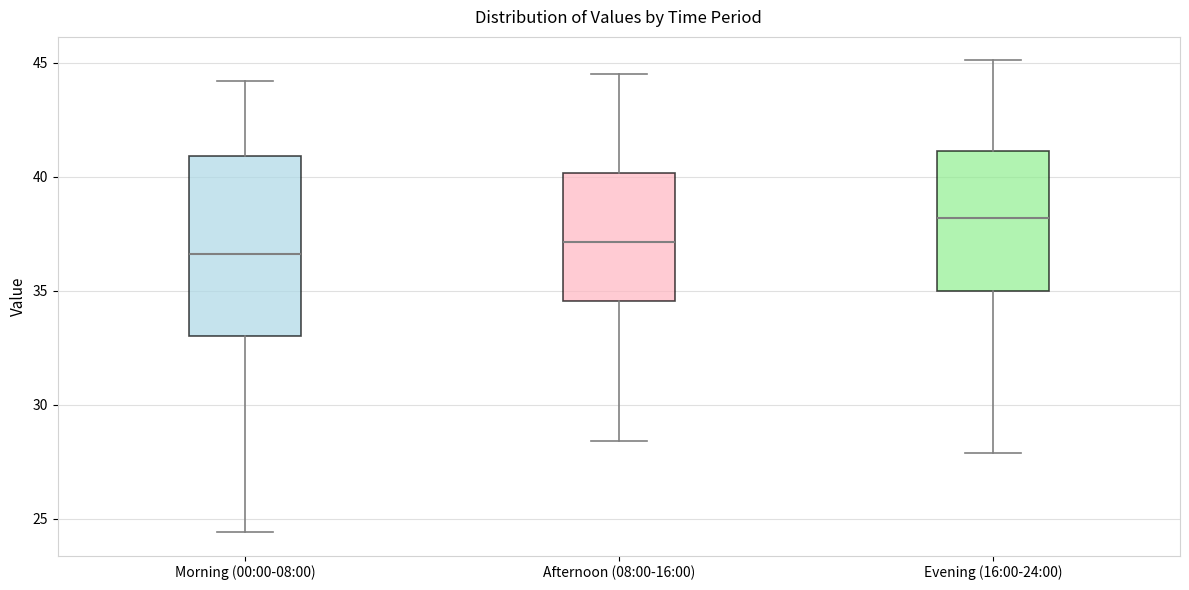

Which box has the highest median line?

Evening (16:00-24:00)